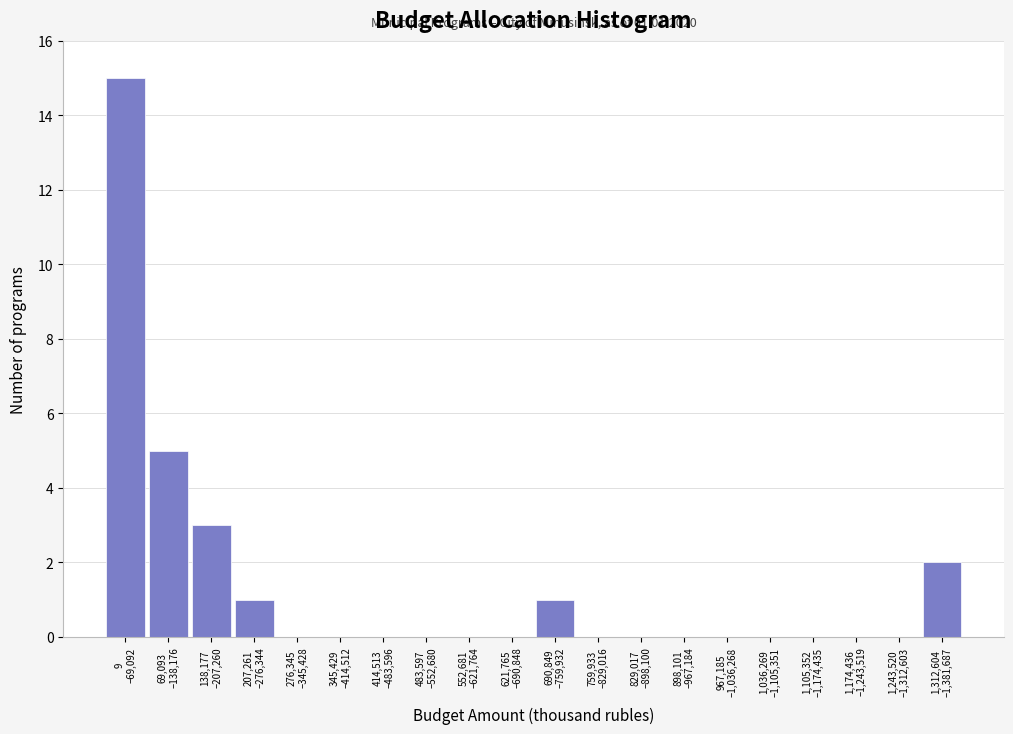

What is the greatest value displayed?

15